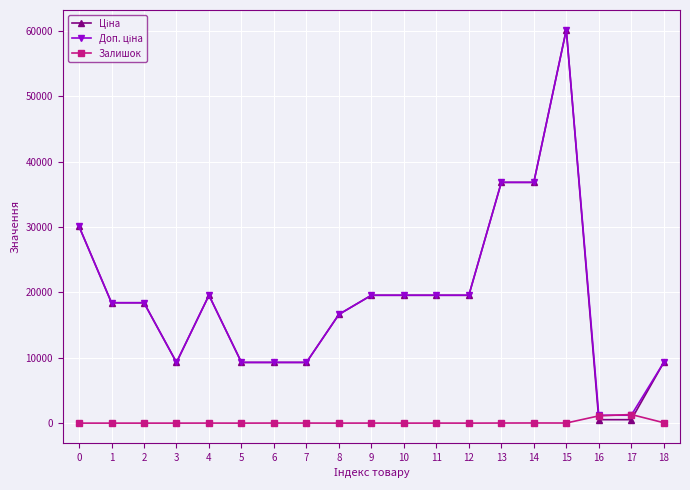

Count the number of data series in this chart.

3